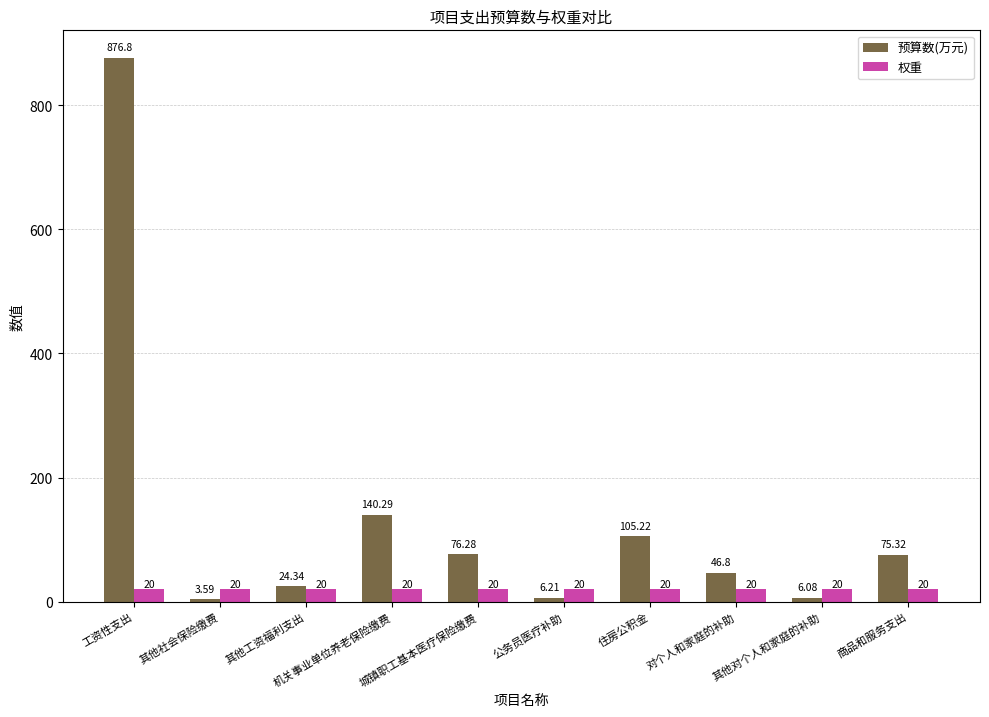

What is the difference between the highest and lowest values at 其他工资福利支出?

4.3